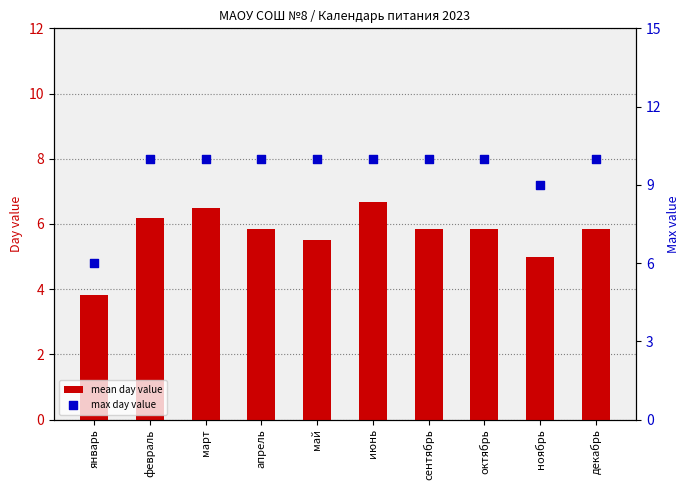

At which category is the sum across all series the highest?

июнь